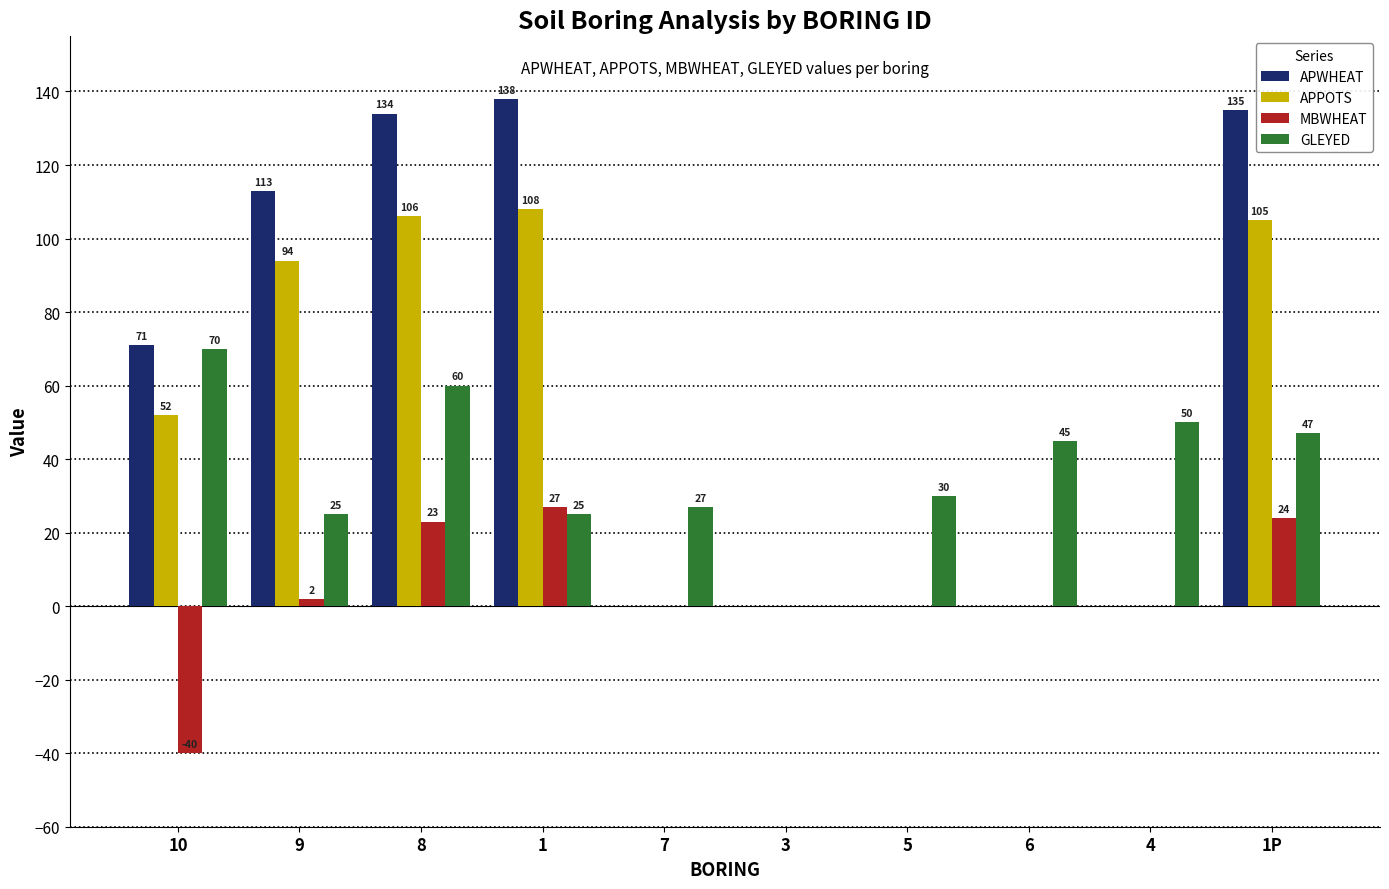

How many data points does each series have?

10